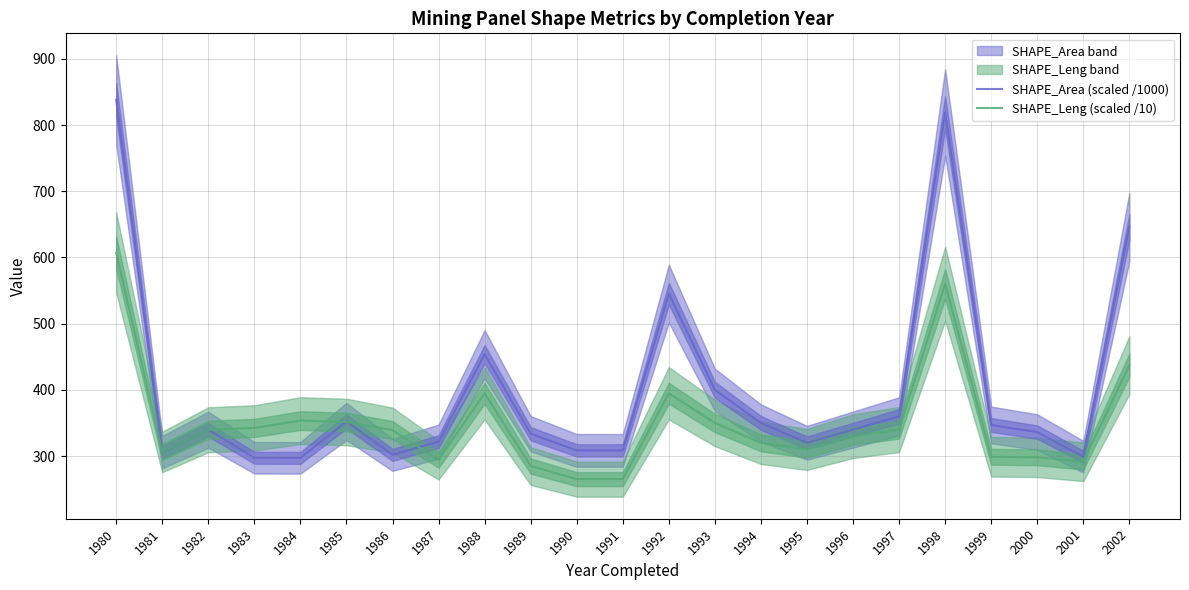

Which series changed the most between 1991 and 2001?

SHAPE_Leng (scaled /10)